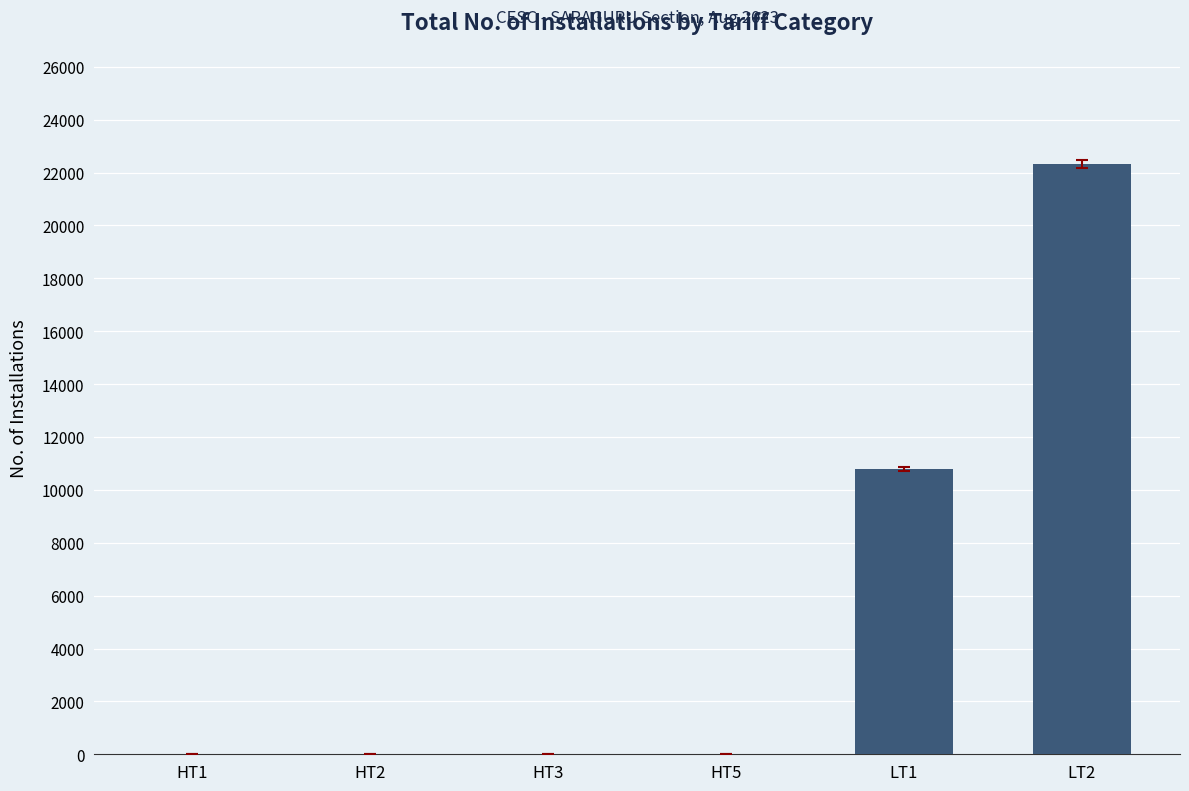

What is the sum of all values?

33144